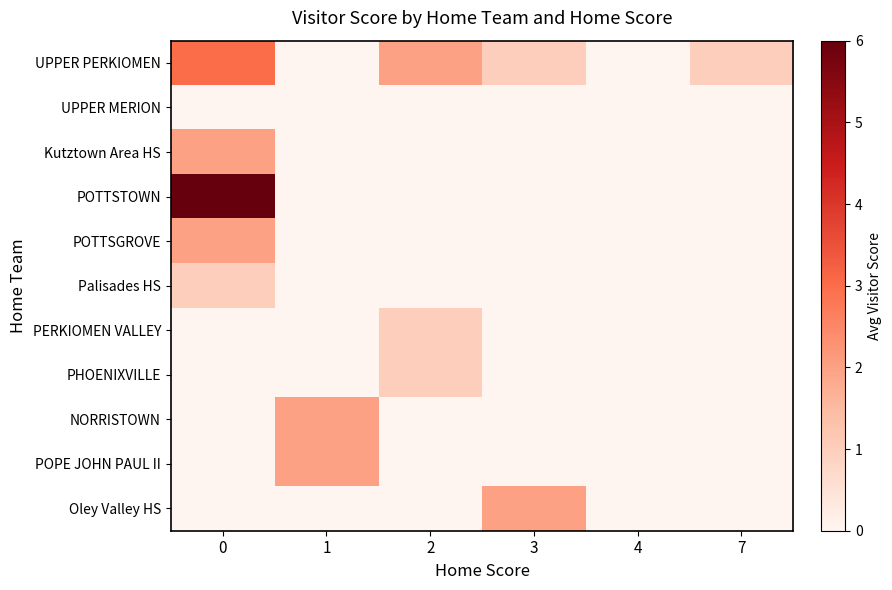

At 4, list the series in order from largest to smallest.

UPPER PERKIOMEN, UPPER MERION, Kutztown Area HS, POTTSTOWN, POTTSGROVE, Palisades HS, PERKIOMEN VALLEY, PHOENIXVILLE, NORRISTOWN, POPE JOHN PAUL II, Oley Valley HS